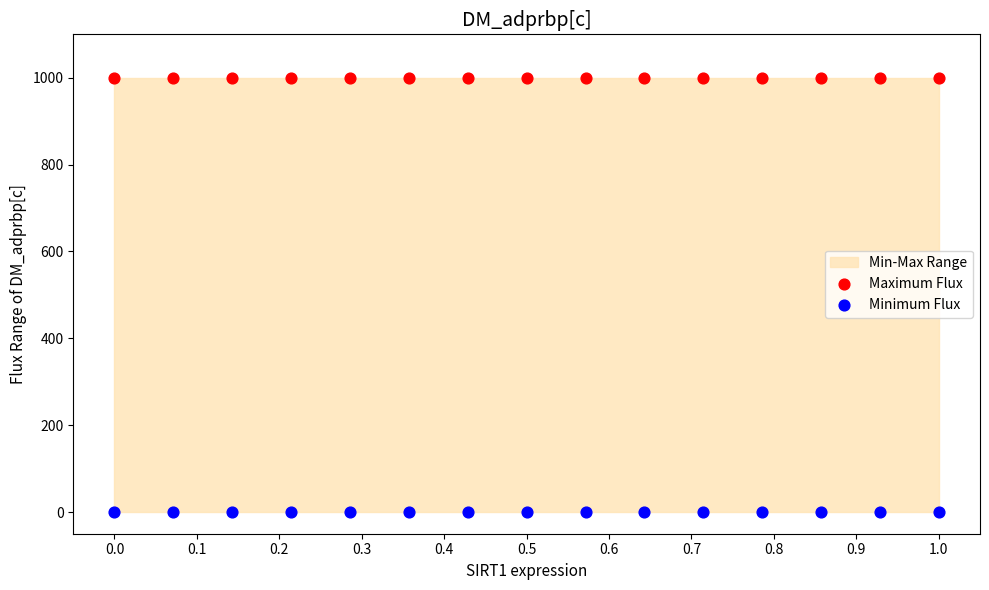

Which series contains the highest Y value?

Maximum Flux